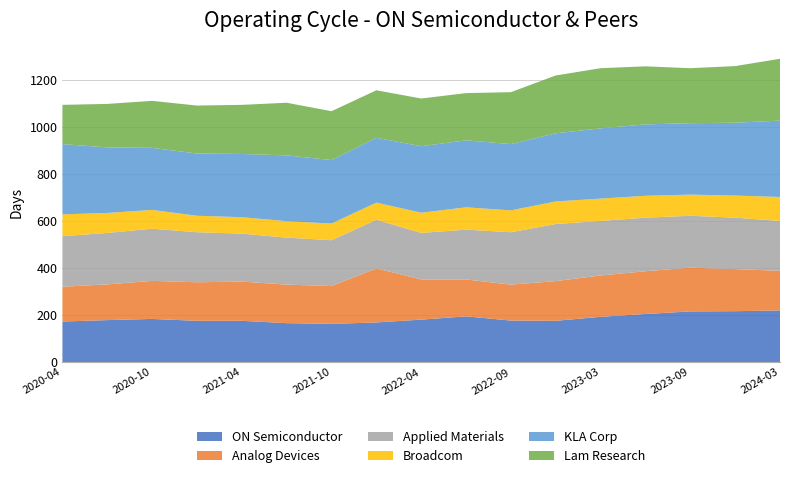

Reading left to right, extract all data points from this chart.

ON Semiconductor: 173	179	184	176	176	166	163	169	181	195	177	176	193	205	216	217	220
Analog Devices: 148	152	162	164	167	164	161	230	171	157	153	169	176	182	186	179	169
Applied Materials: 215	219	222	213	204	200	195	207	198	212	223	243	232	228	221	219	212
Broadcom: 93	85	80	70	70	70	71	73	86	95	93	96	95	93	90	94	102
KLA Corp: 299	279	264	265	269	280	270	276	283	285	282	290	299	304	304	310	325
Lam Research: 167	185	200	204	209	224	208	202	203	201	221	246	256	247	234	241	263